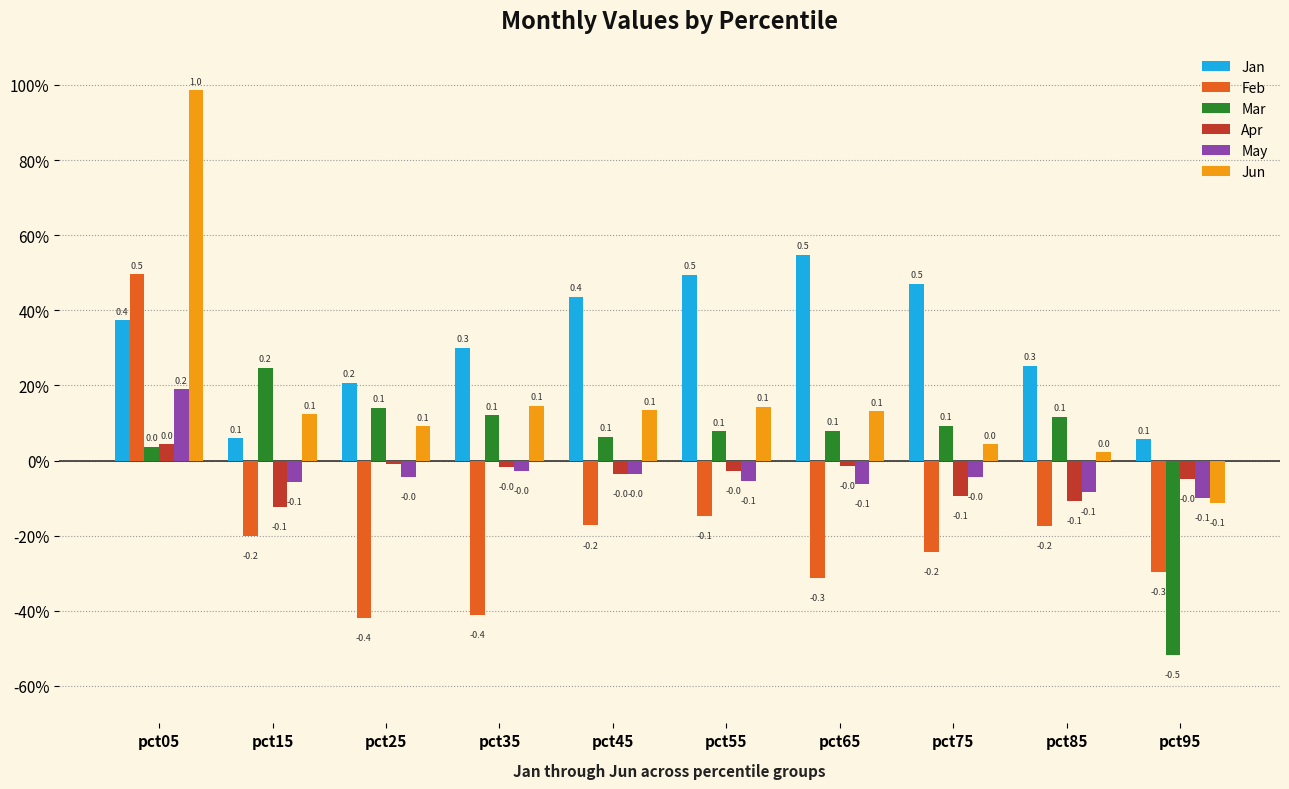

Does the chart contain stacked bars?

No